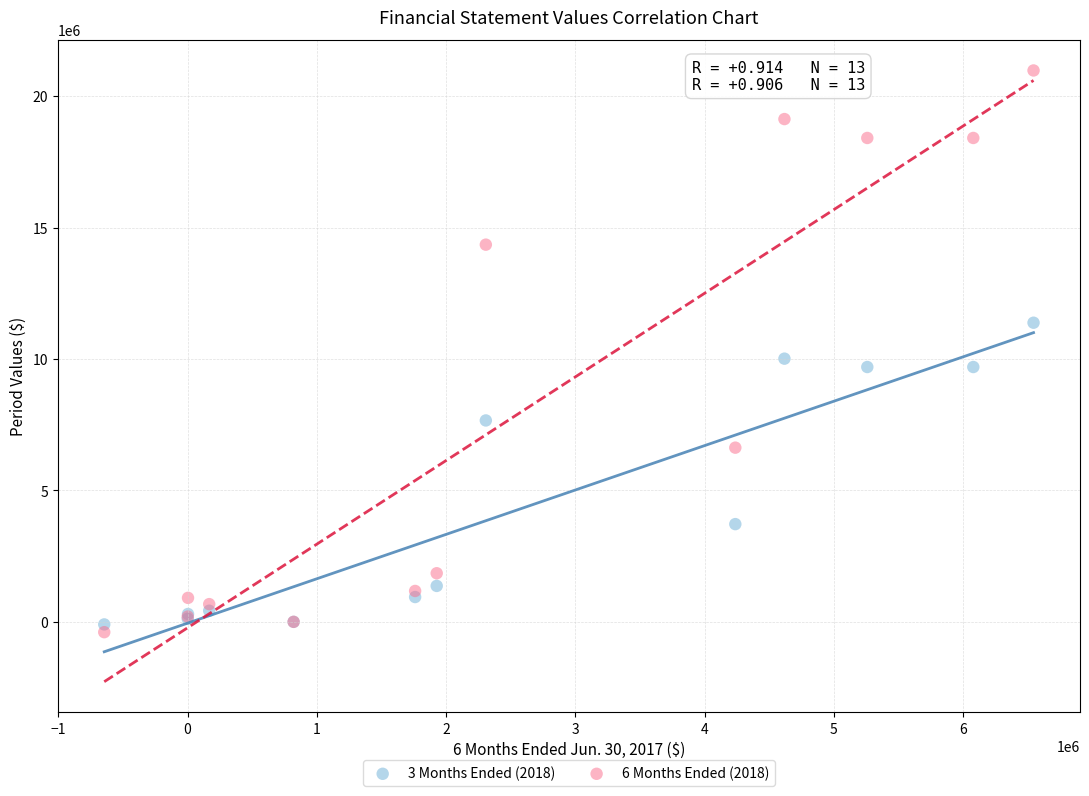

Across all series, what Y value is closest to 10292000?

10013000